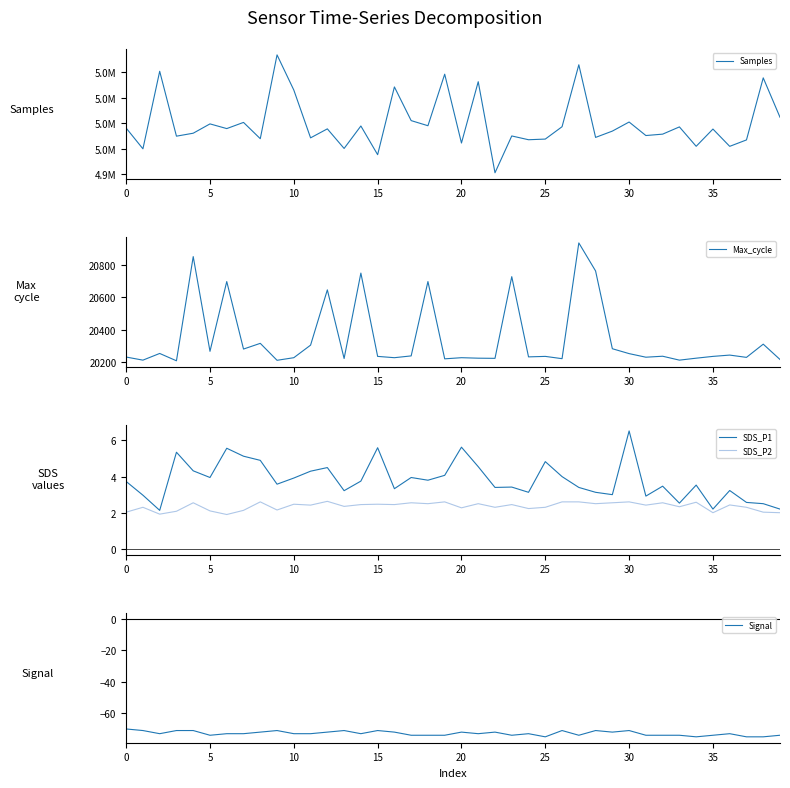

Is this an area chart (filled region under the line)?

No